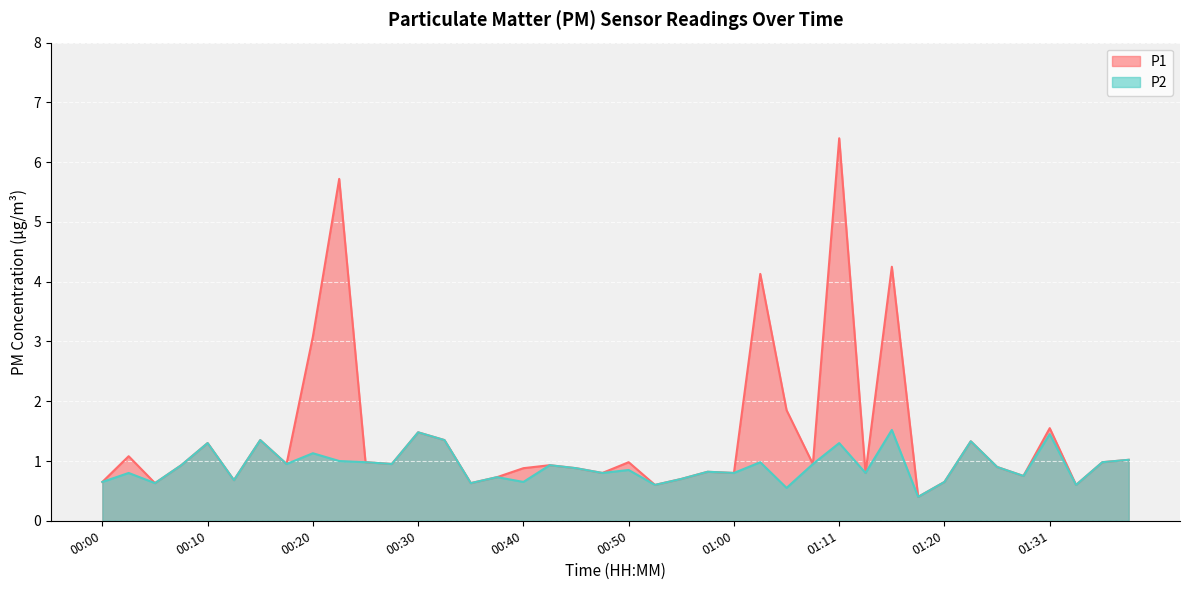

What position from the right is 00:40?

24